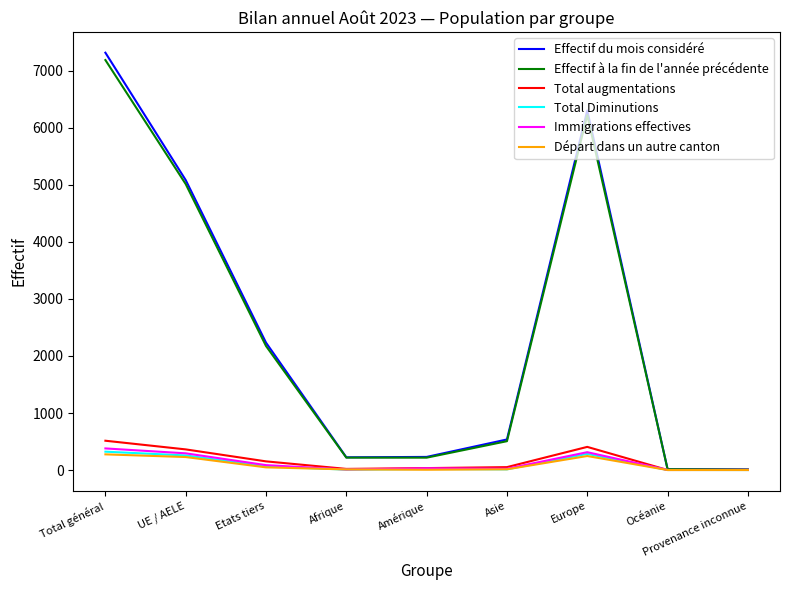

The value of Total augmentations at Europe is 406. True or false?

True